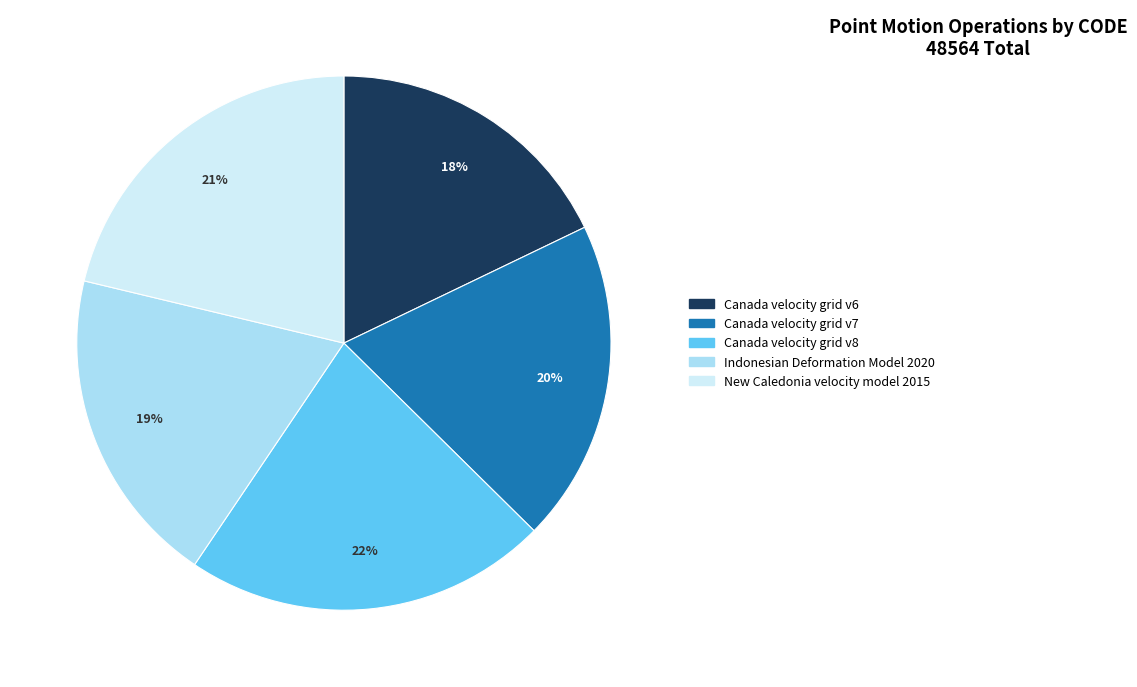

Between Canada velocity grid v6 and Canada velocity grid v7, which is larger?

Canada velocity grid v7